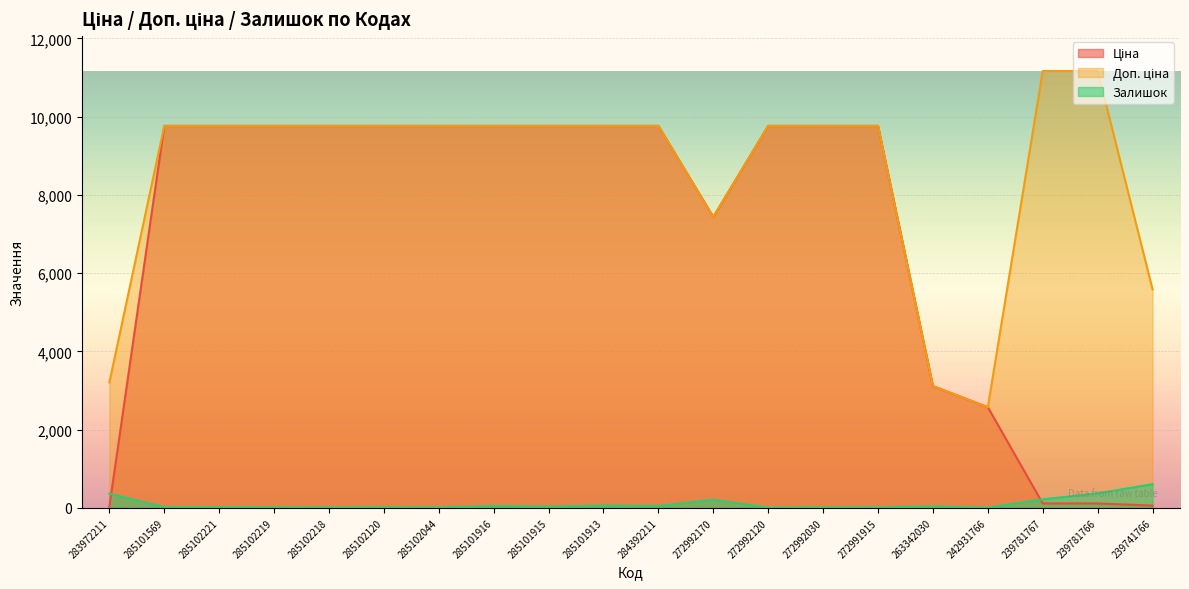

List the series in order of their peak value, highest first.

Доп. ціна, Ціна, Залишок